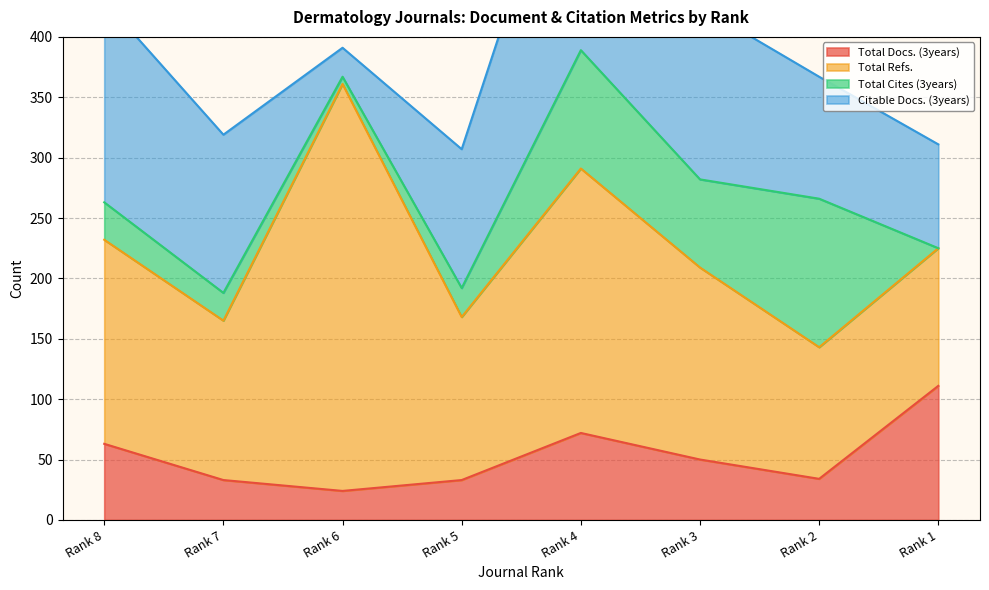

True or false: Total Docs. (3years) and Total Refs. intersect in this chart.

False